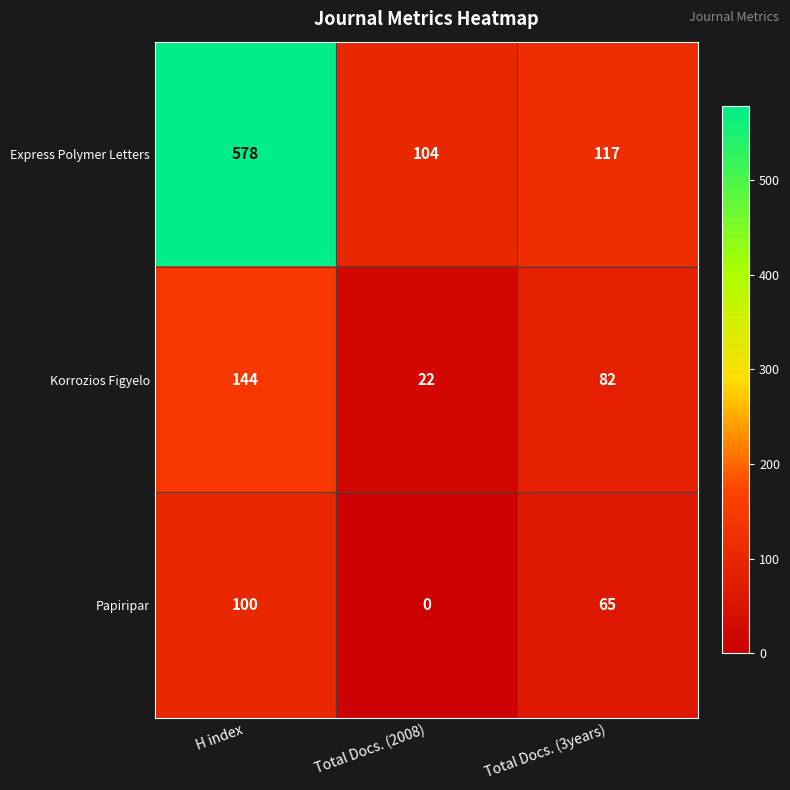

At how many categories does at least one series exceed 178?

1